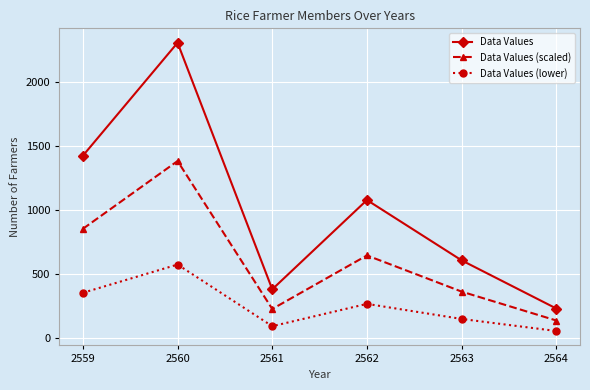

Between 2561 and 2562, which series saw the biggest shift?

Data Values